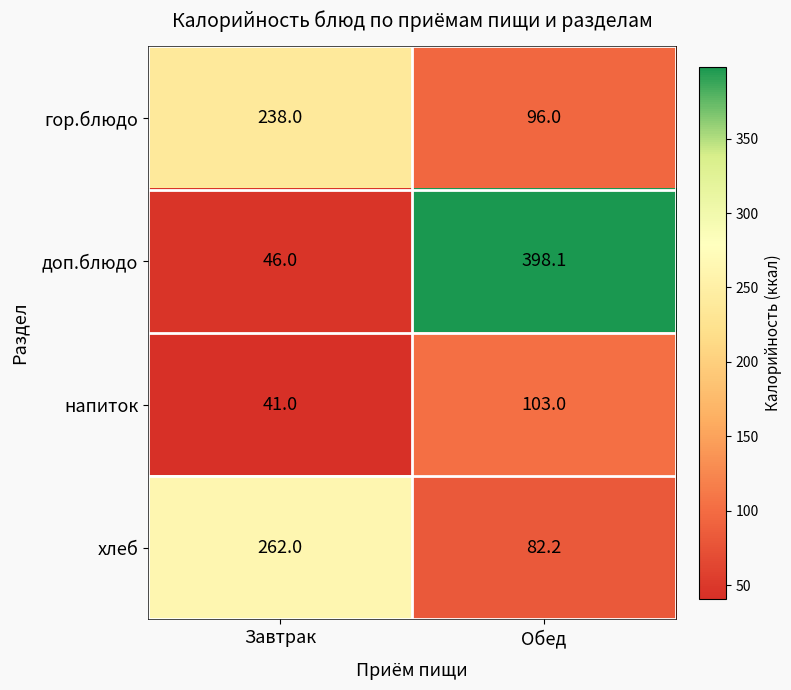

At Обед, list the series in order from smallest to largest.

хлеб, гор.блюдо, напиток, доп.блюдо